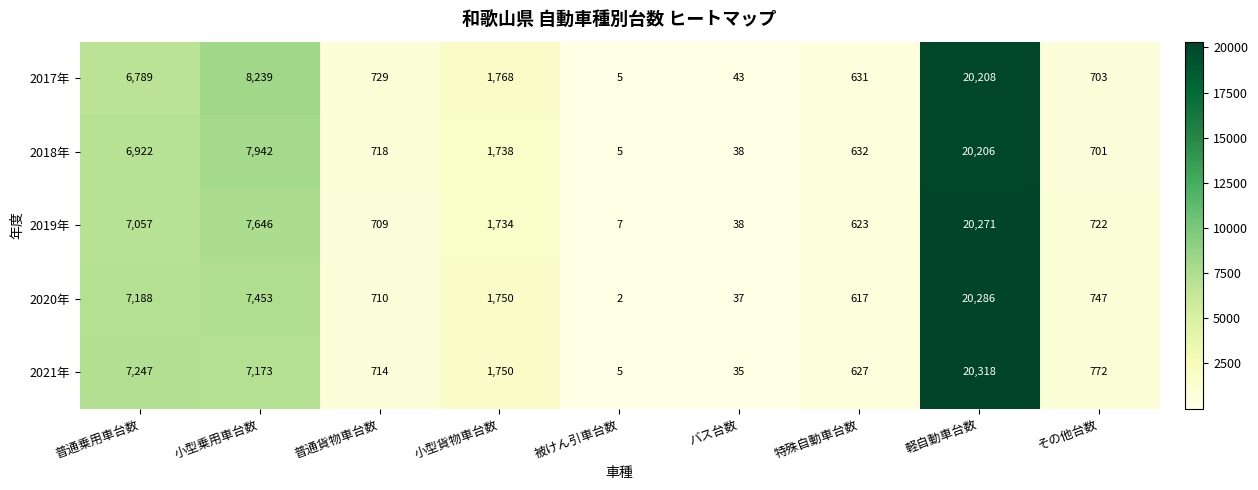

The value of 2021年 at 小型貨物車台数 is 1750. True or false?

True